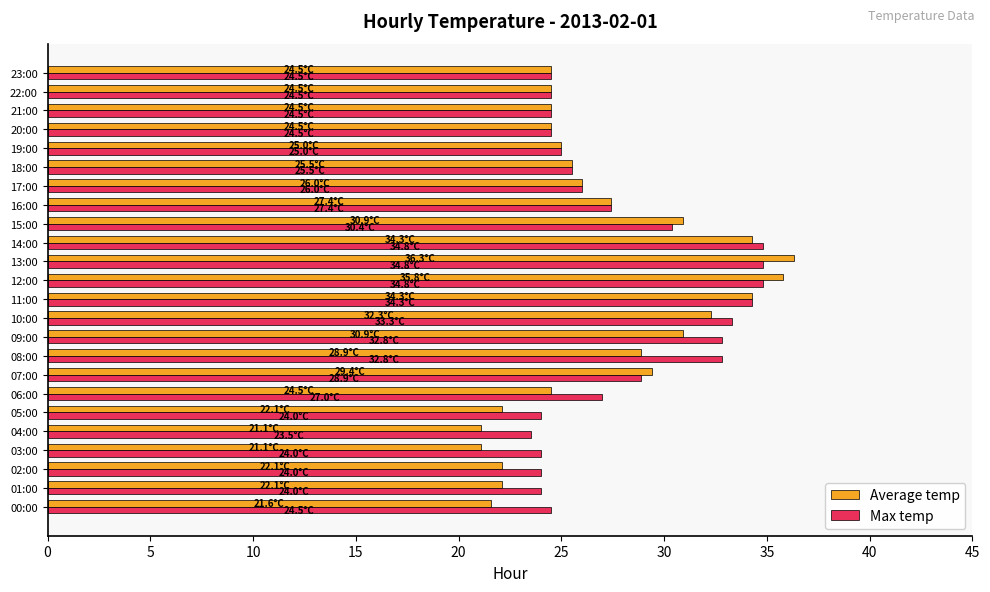

The value of Max temp at 01:00 is 5.7. True or false?

False